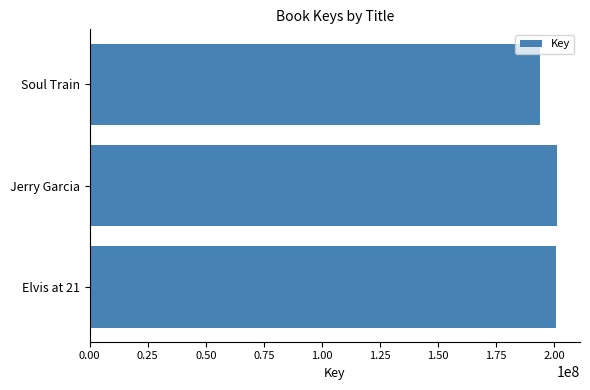

What is the maximum value shown in the chart?

200990357